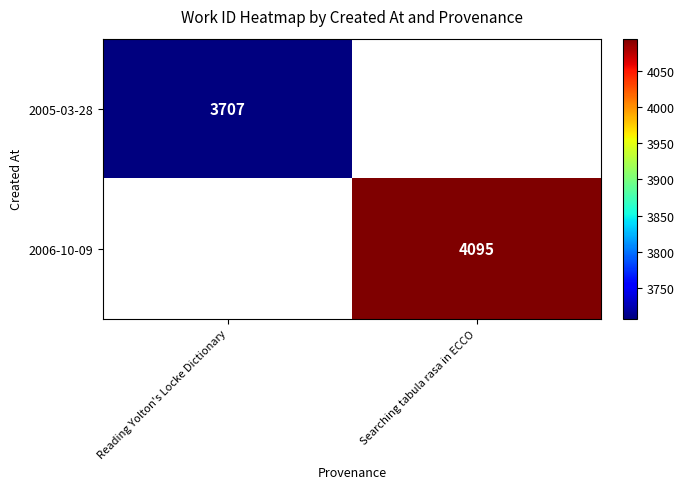

At which category does the chart reach its peak across all series?

Searching tabula rasa in ECCO